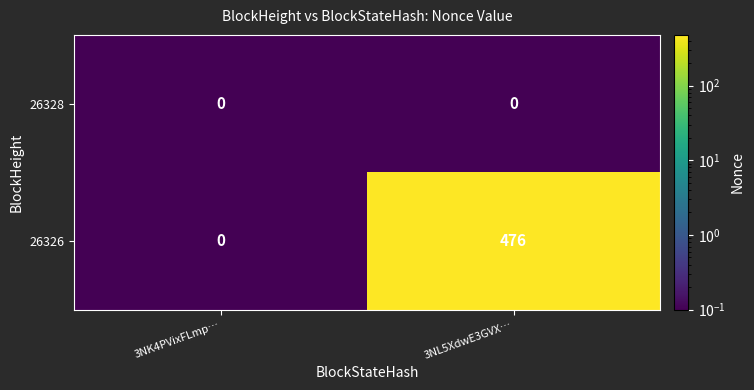

Which series has the largest range (max minus min)?

26326